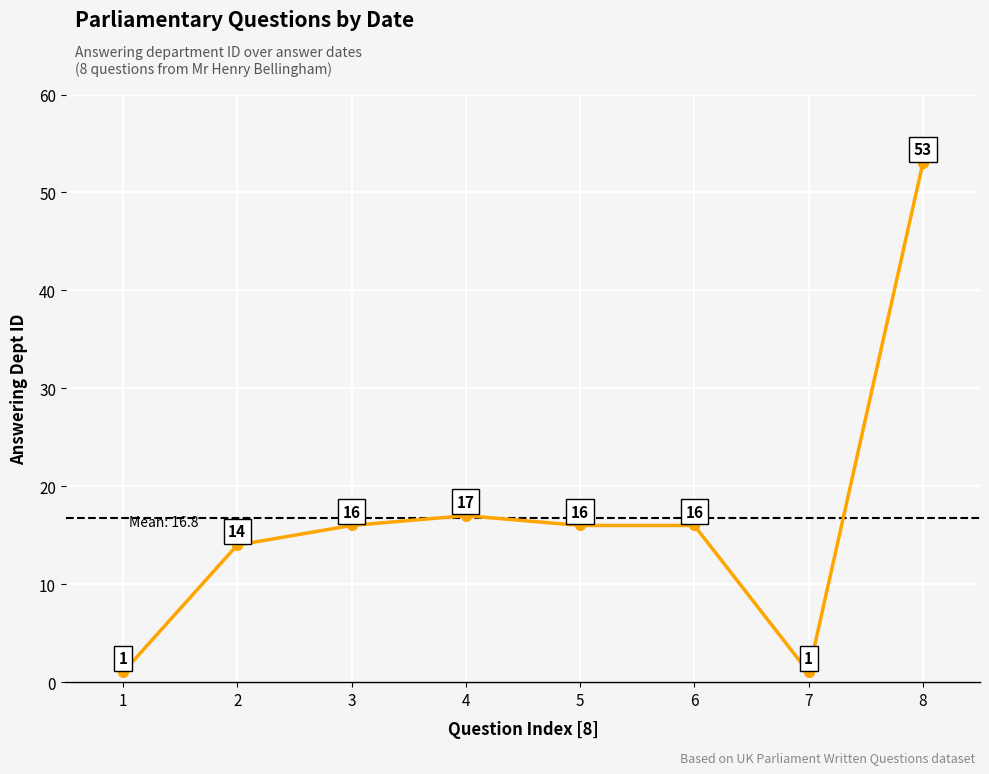

At which label is the value closest to 27?

4